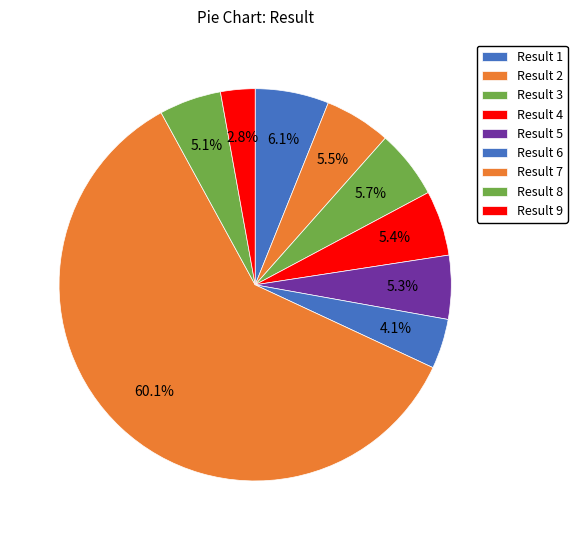

What is the largest slice in the pie chart?

Result 7